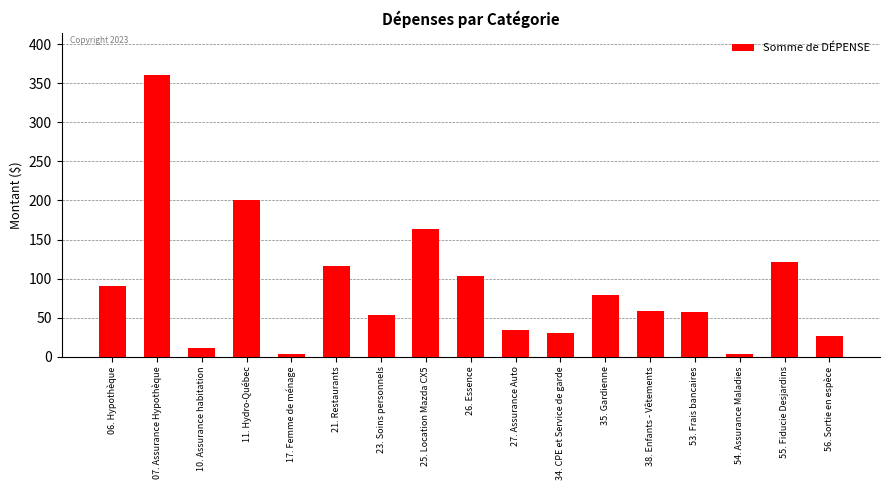

What is the difference between the values at 38. Enfants - Vêtements and 56. Sortie en espèce?

33.1